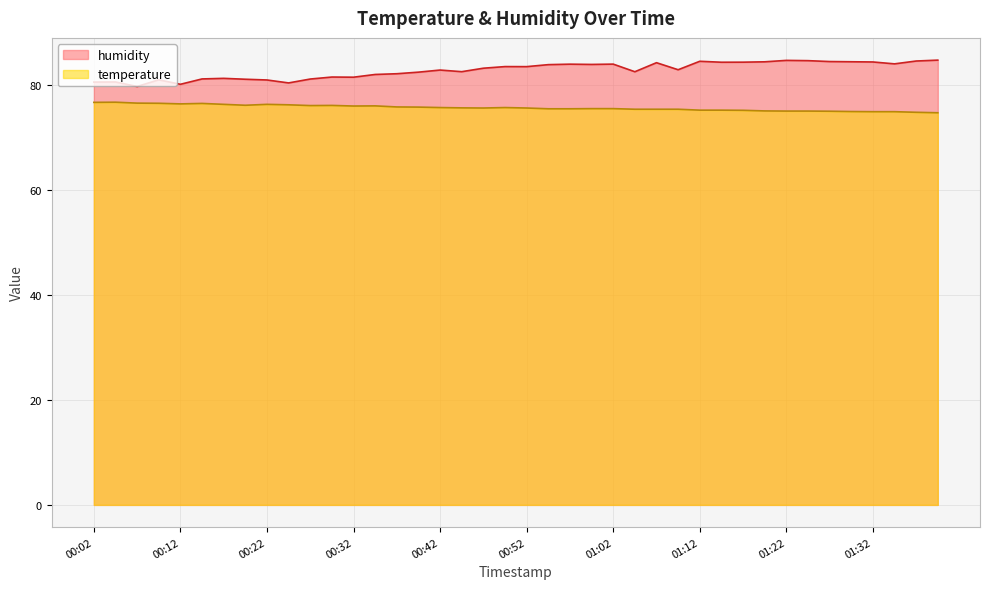

True or false: temperature and humidity cross at least once.

False